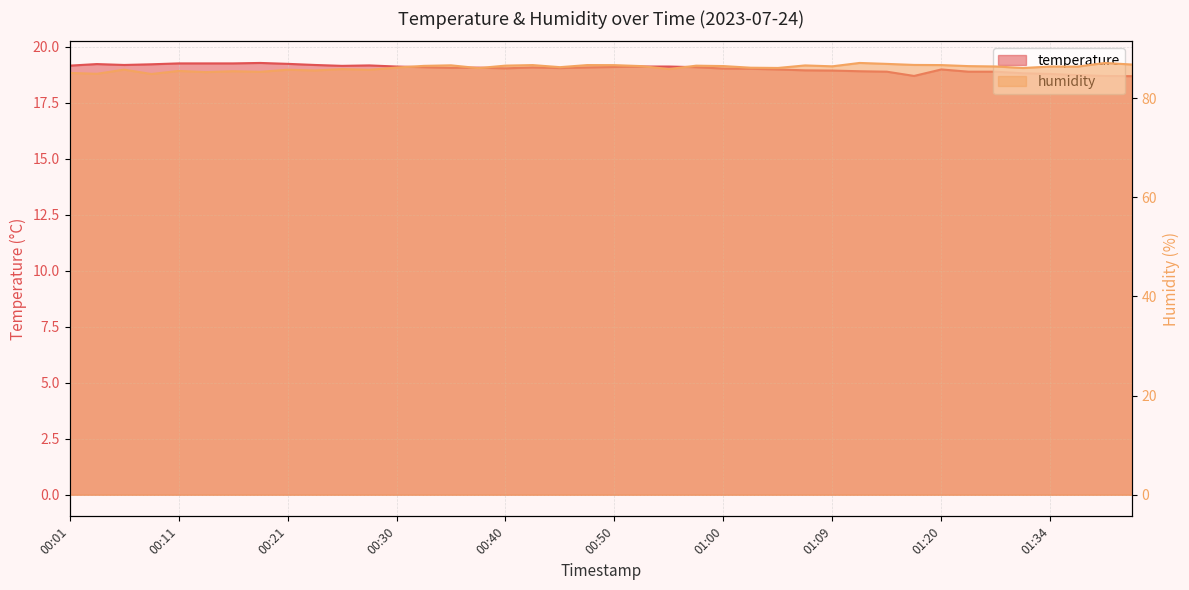

True or false: humidity and temperature cross at least once.

False